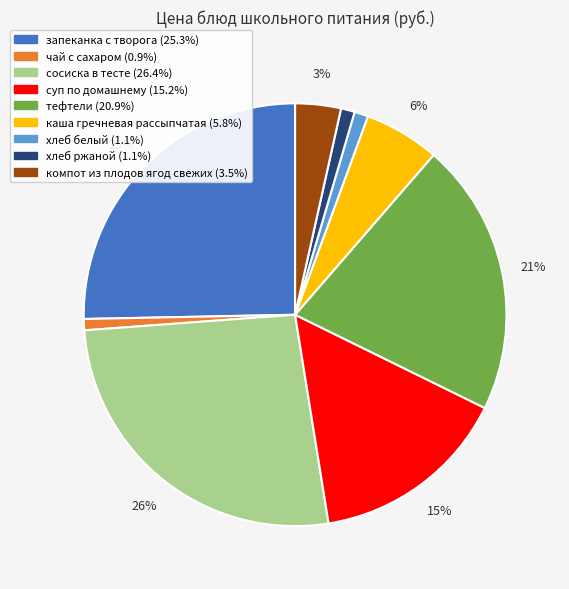

Which category has the biggest portion of the pie?

сосиска в тесте